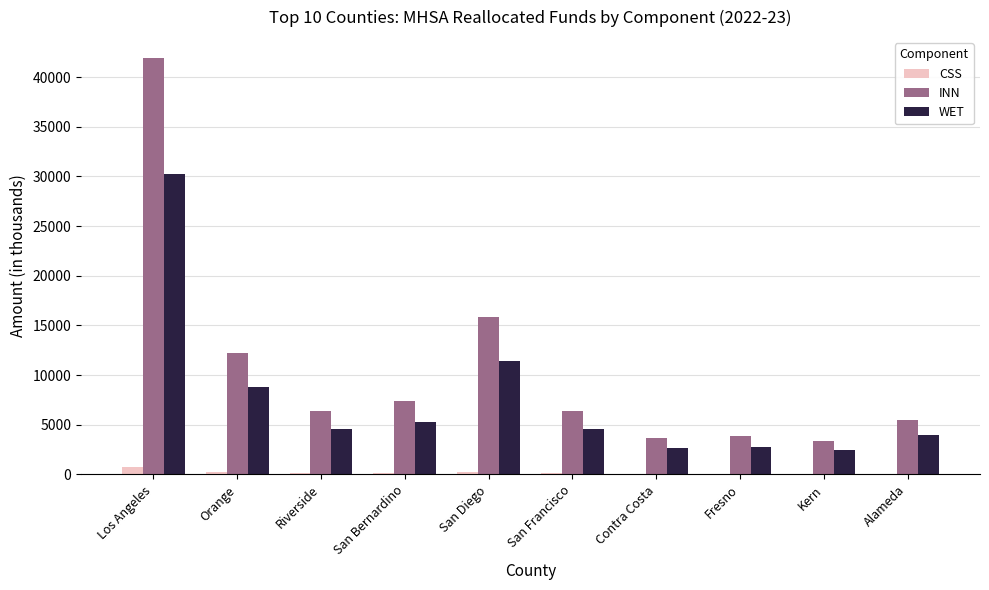

Between Los Angeles and Alameda, which series saw the biggest shift?

INN